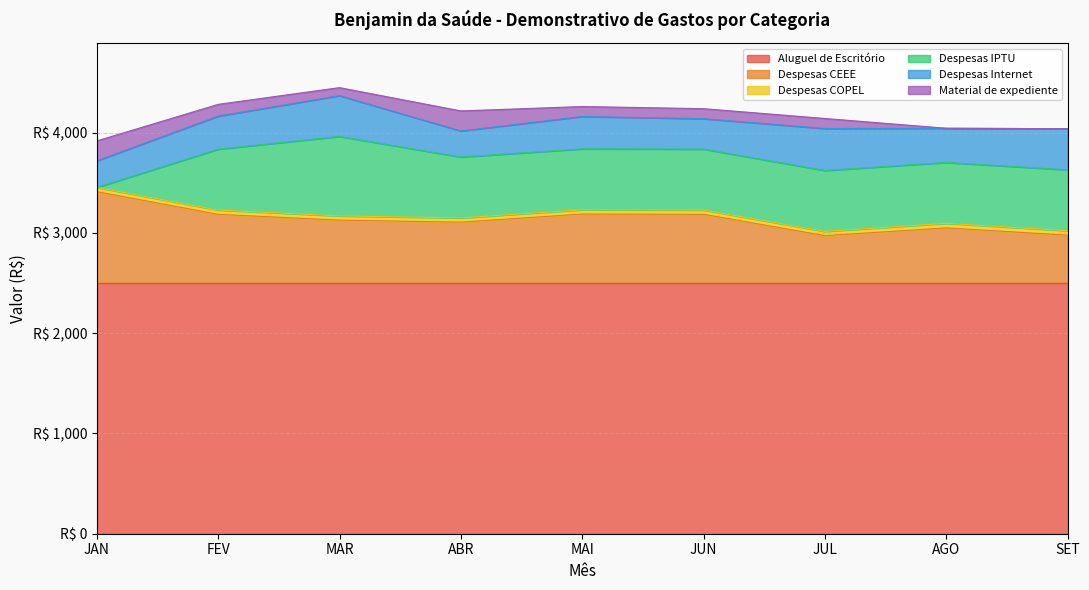

Between ABR and SET, which series saw the biggest shift?

Material de expediente